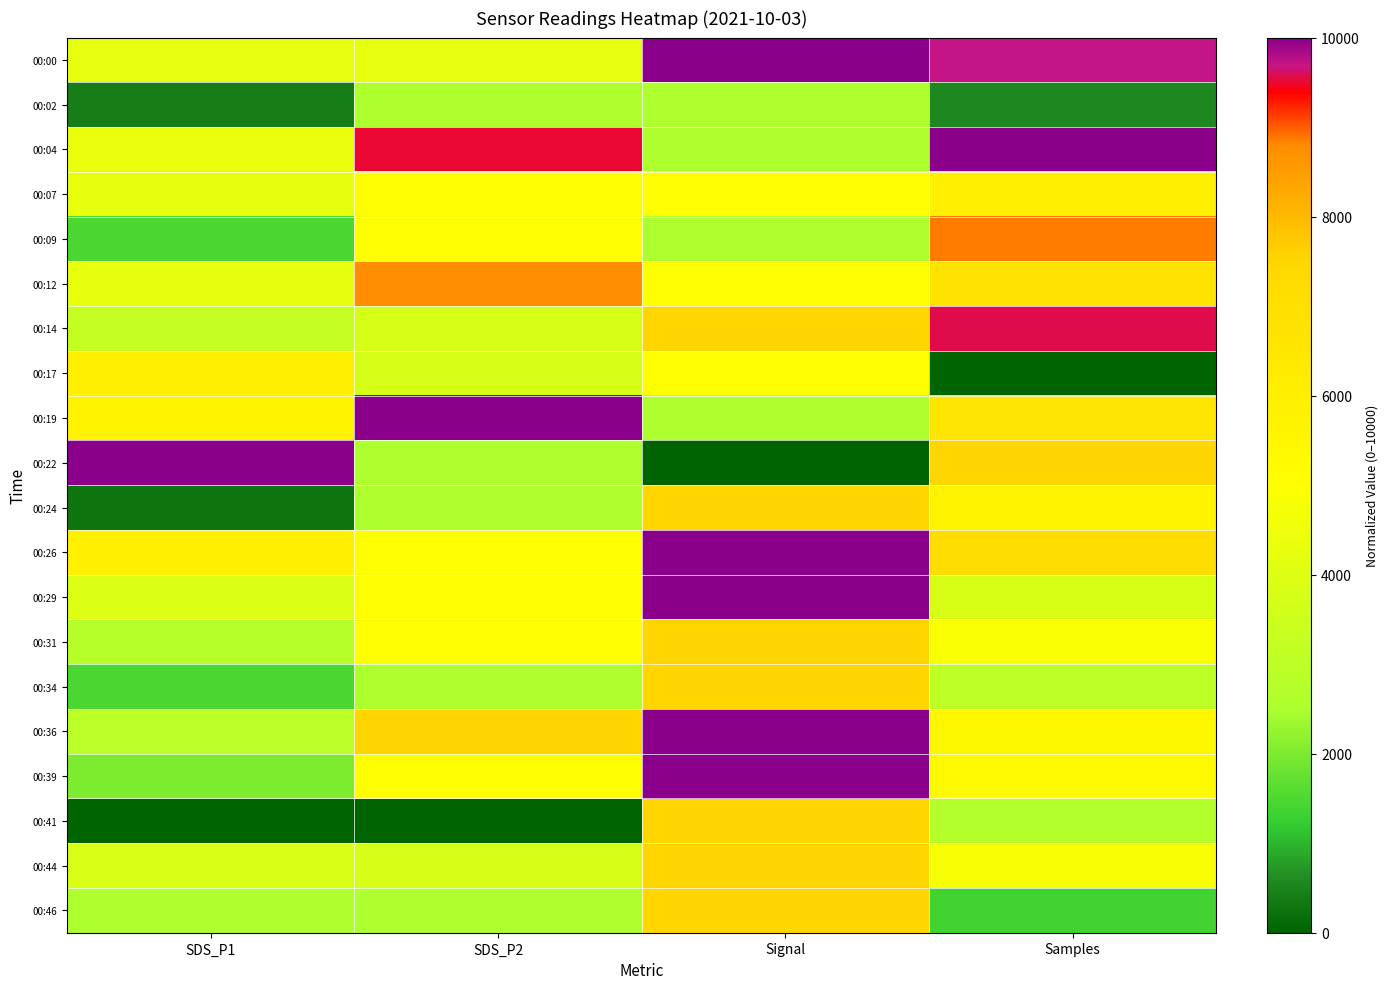

How many distinct data groups are displayed?

20